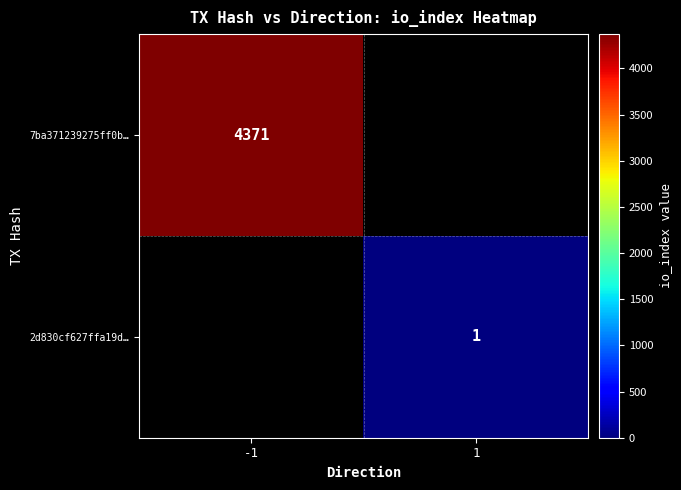

At how many categories does at least one series exceed 1706?

1